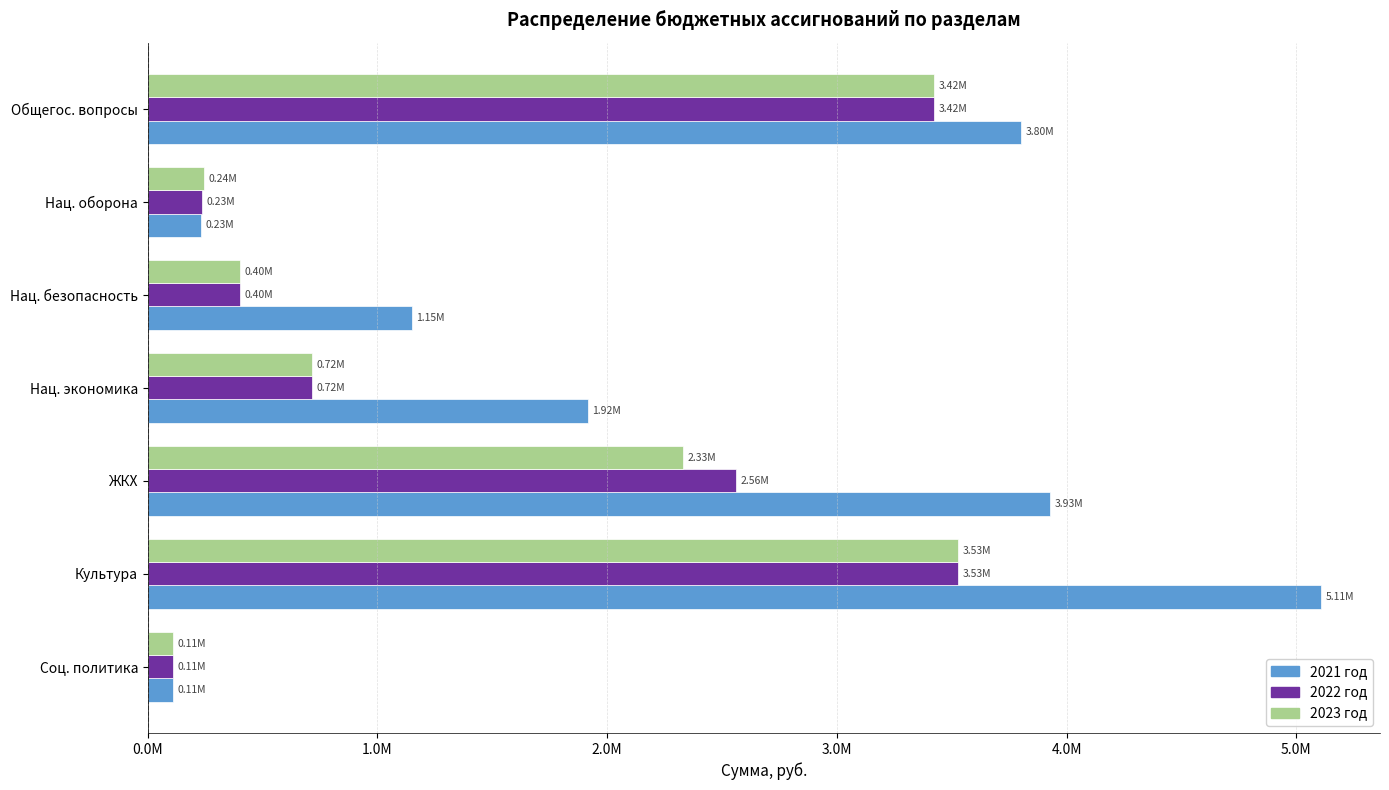

What are all the series names shown in the legend?

2021 год, 2022 год, 2023 год